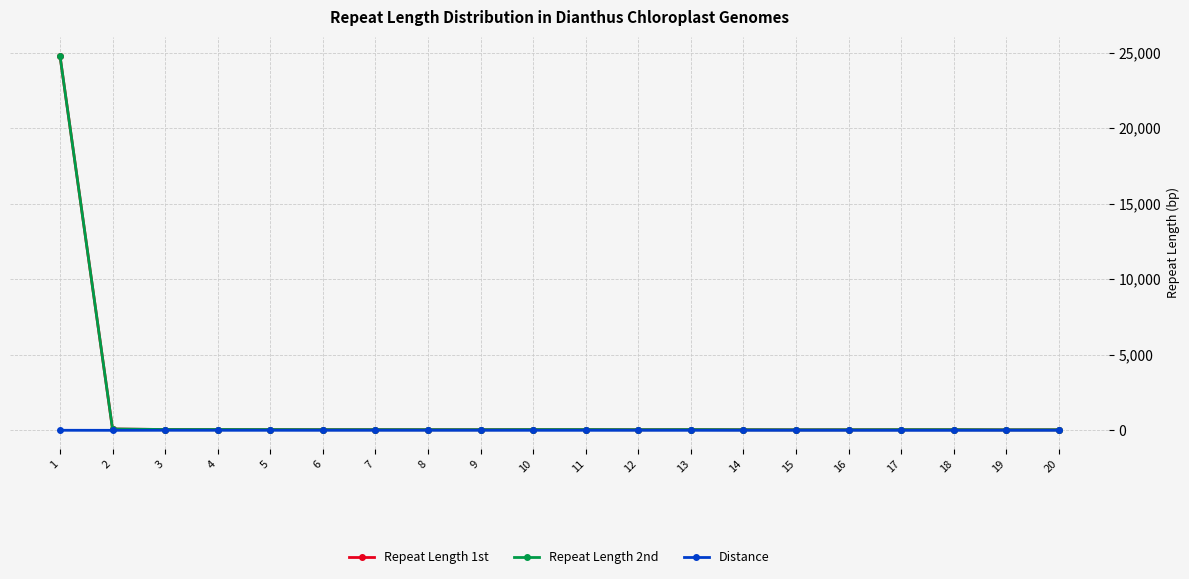

Reading right to left, what are all the values shown in this chart?

Repeat Length 1st: 33	30	39	39	34	31	36	44	38	45	45	39	39	40	40	45	49	50	87	24803
Repeat Length 2nd: 33	30	39	39	34	31	36	44	38	45	45	39	39	40	40	45	49	50	87	24803
Distance: -1	0	-3	-3	-1	0	-1	-2	0	-2	-2	0	0	0	0	-1	-1	0	-3	0